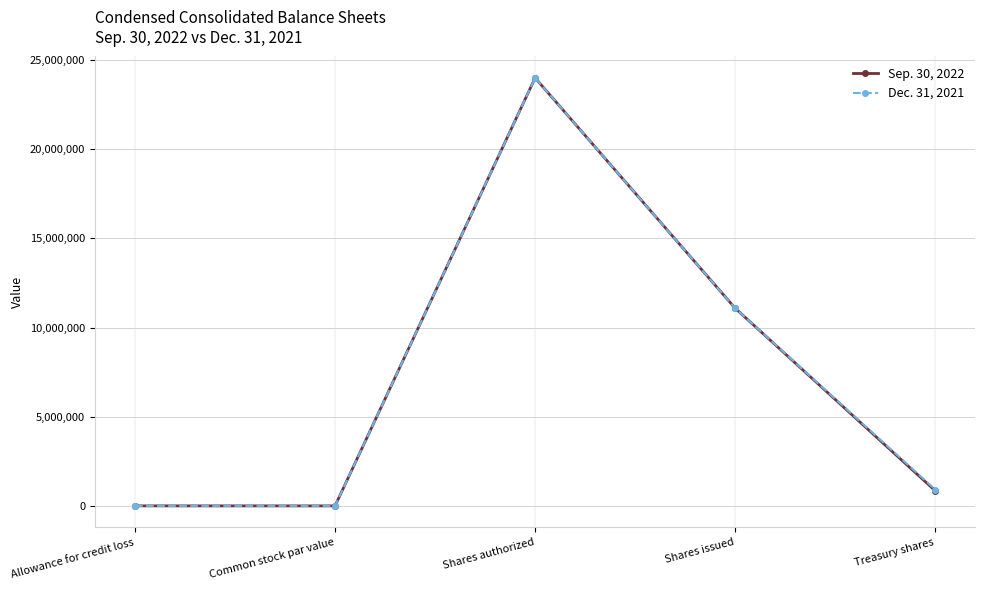

At which category does Sep. 30, 2022 reach its first local peak?

Shares authorized